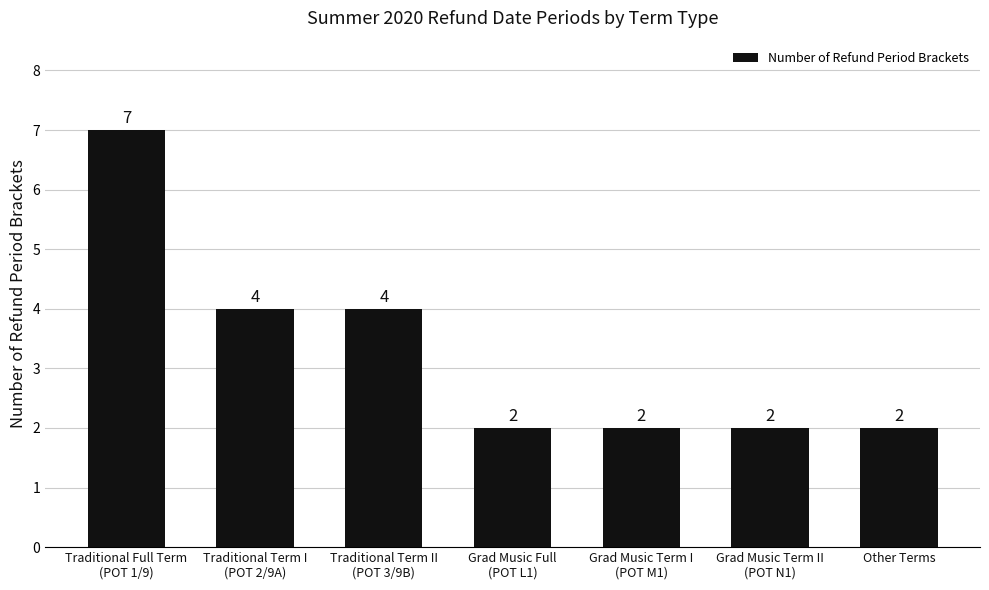

How many data points are above 2?

3